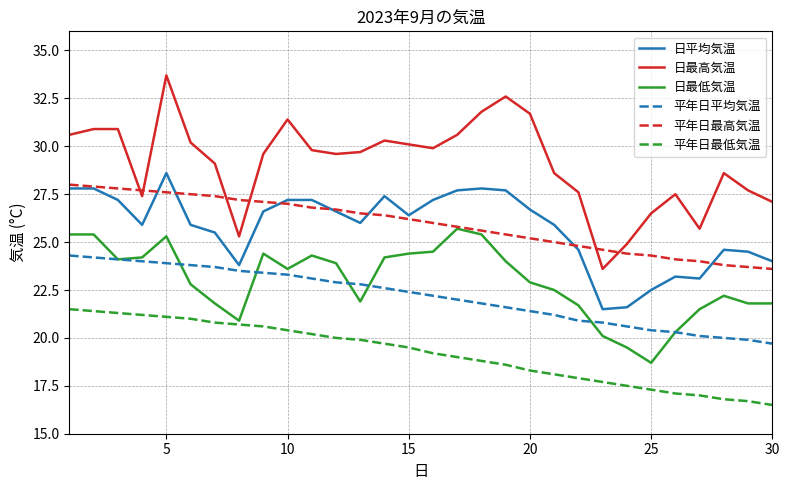

Which series has the widest spread of values?

日最高気温